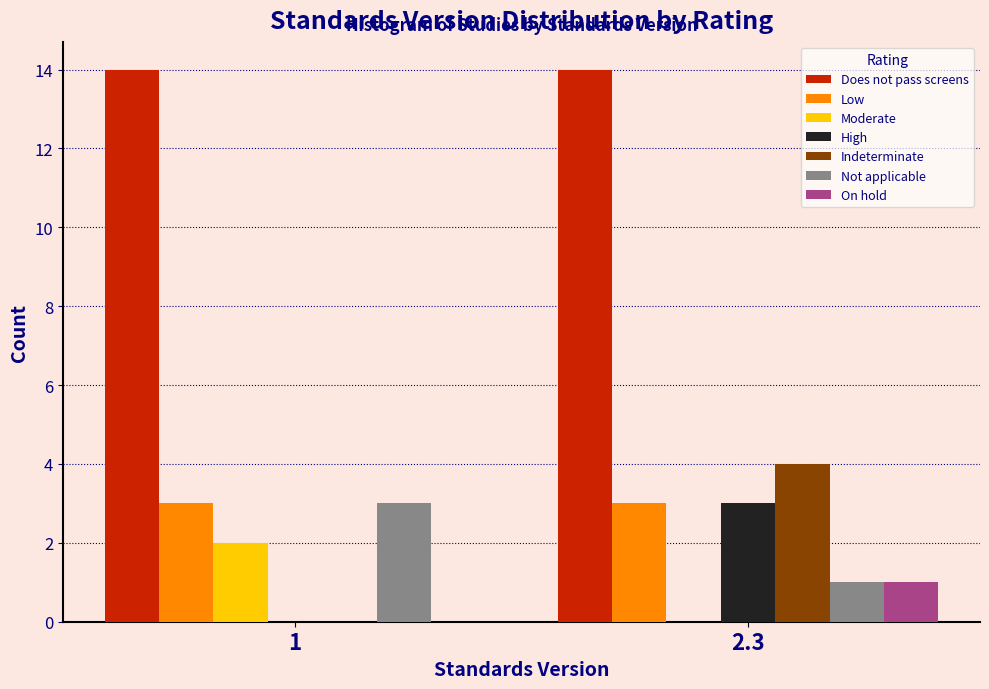

Reading left to right, extract all data points from this chart.

Does not pass screens: 1=14	2.3=14
Low: 1=3	2.3=3
Moderate: 1=2	2.3=0
High: 1=0	2.3=3
Indeterminate: 1=0	2.3=4
Not applicable: 1=3	2.3=1
On hold: 1=0	2.3=1